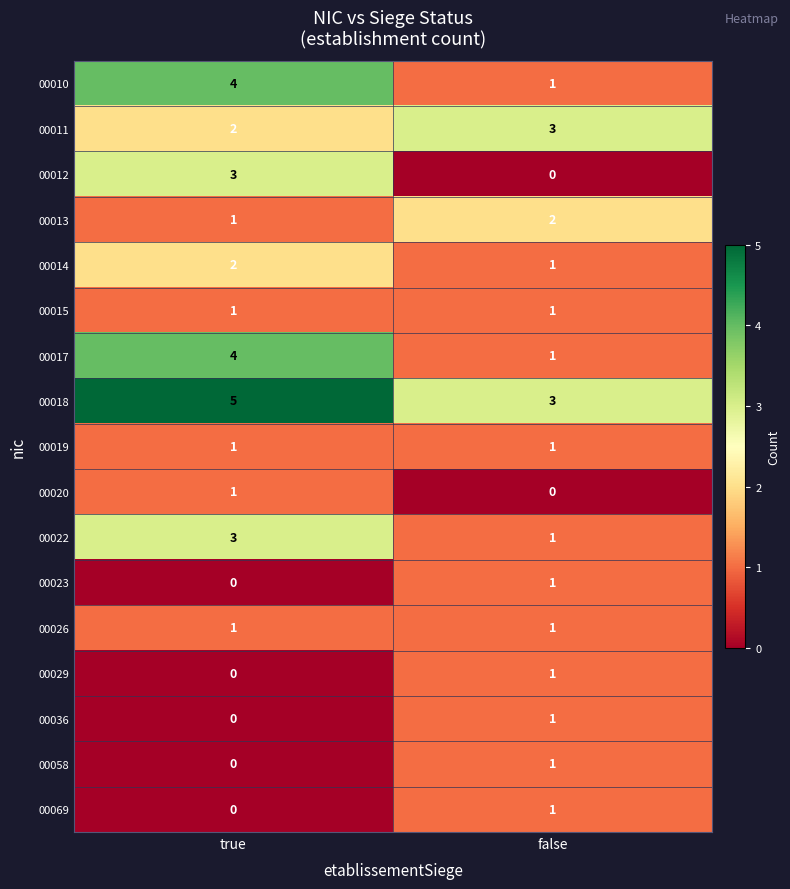

True or false: 00010 has a value of 4 at true.

True